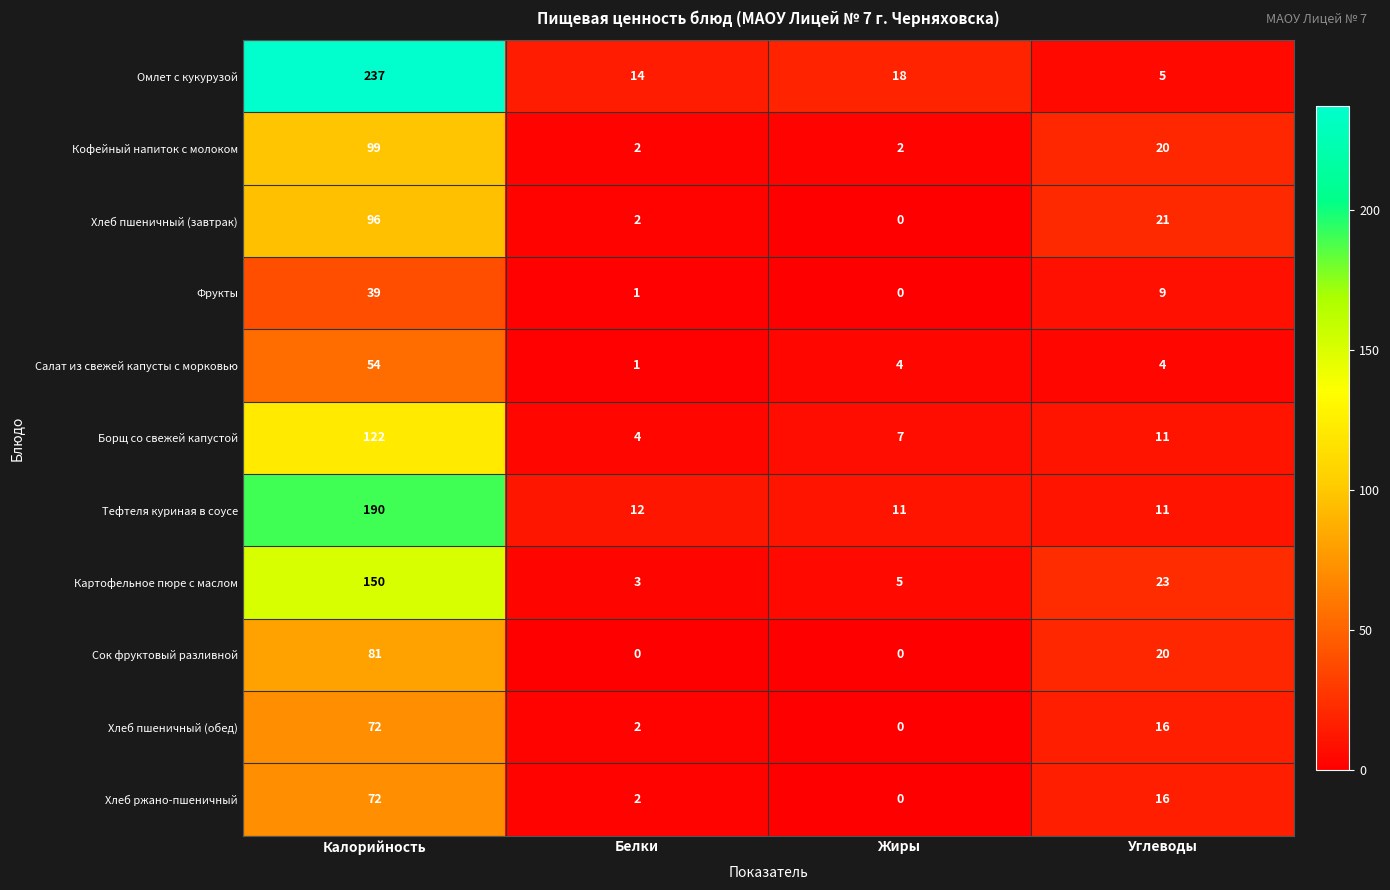

List the labels in order of Хлеб ржано-пшеничный value, largest first.

Калорийность, Углеводы, Белки, Жиры